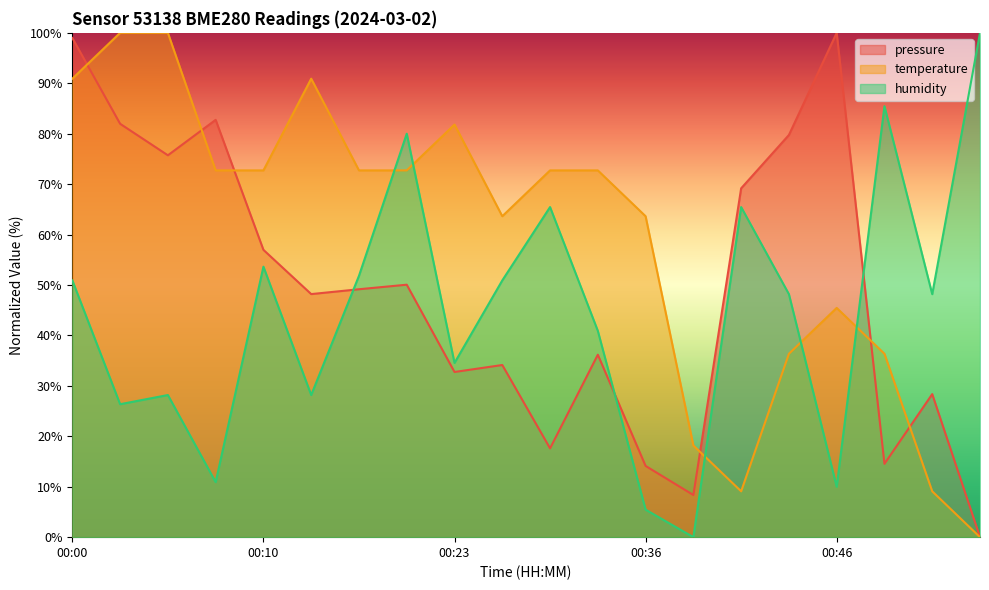

How many times do temperature and pressure cross each other?

6